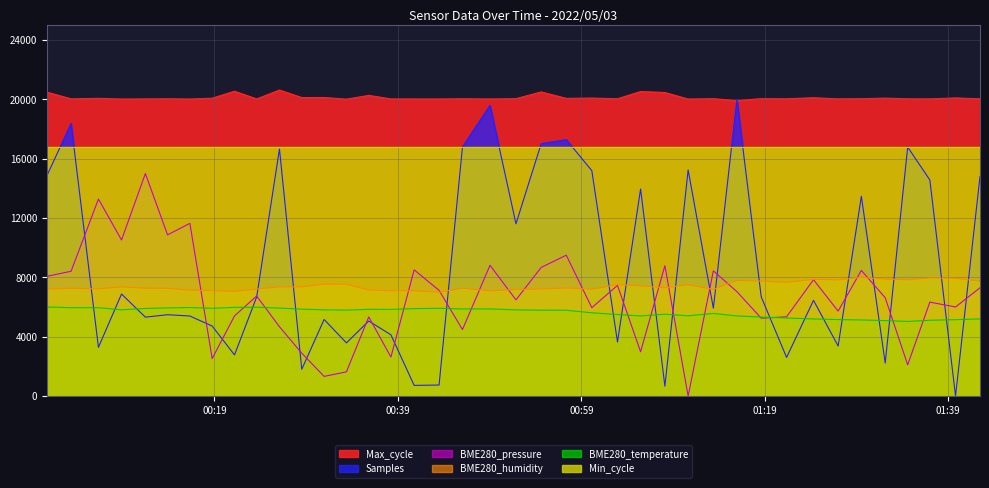

How many positive values does the Samples series have?

39